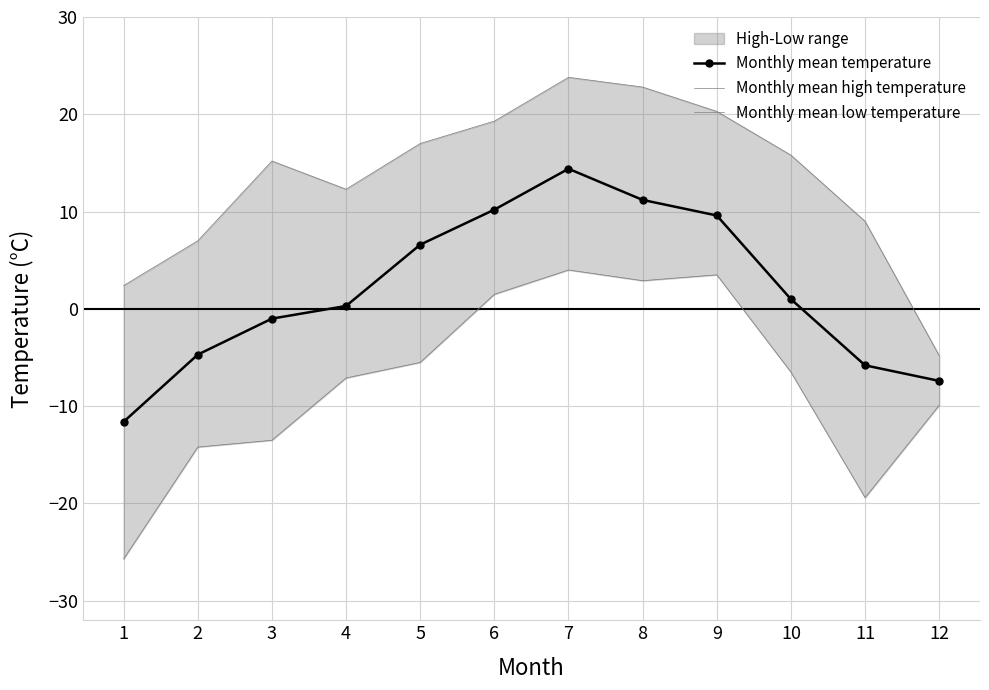

Is it true that Monthly mean high temperature equals 18.8 at 4?

False